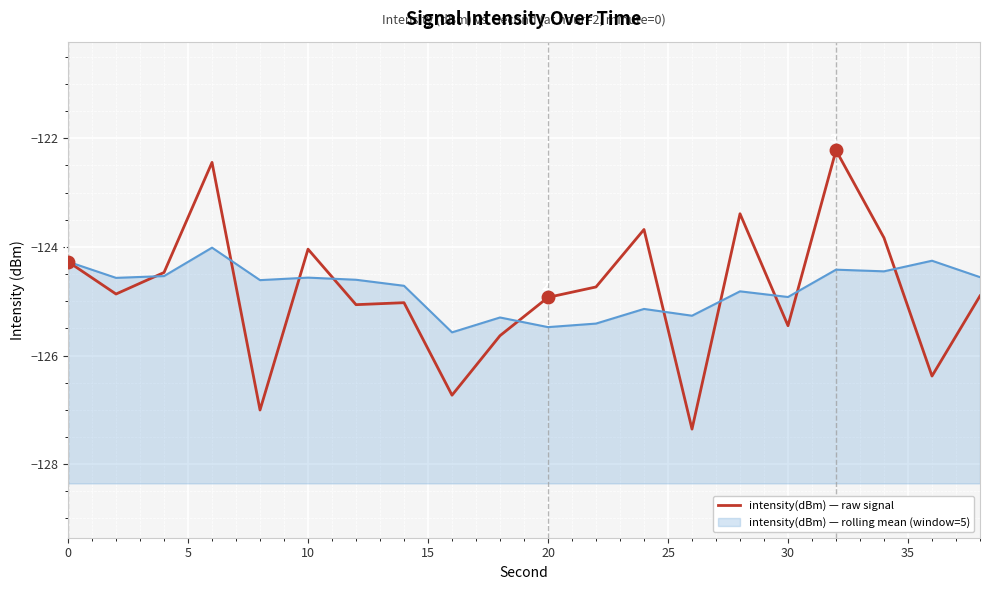

What is the minimum value shown in the chart?

-127.4